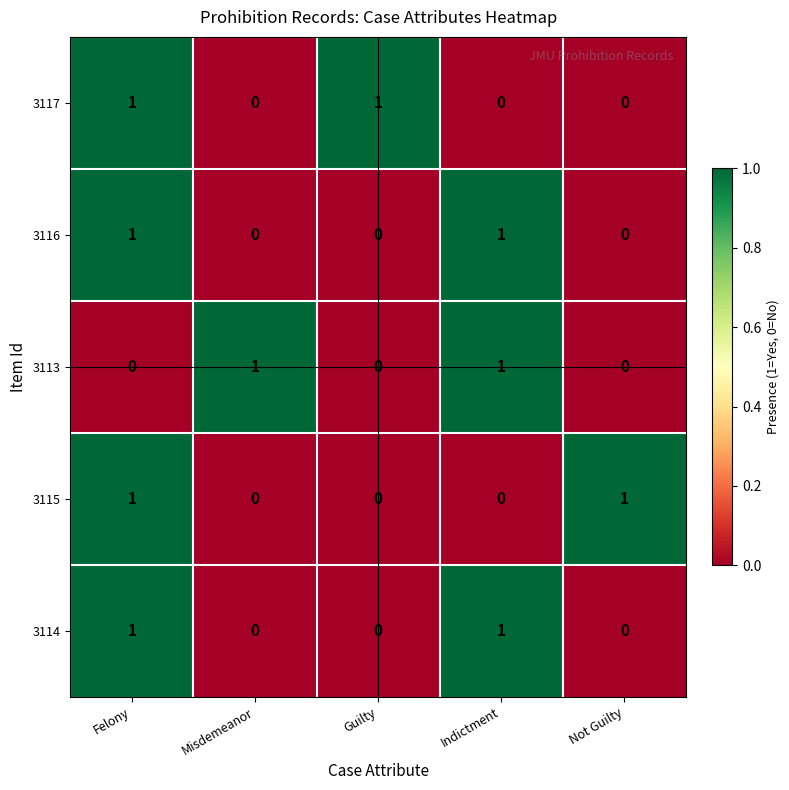

Is the value of 3116 at Felony greater than the value of 3115 at Indictment?

Yes